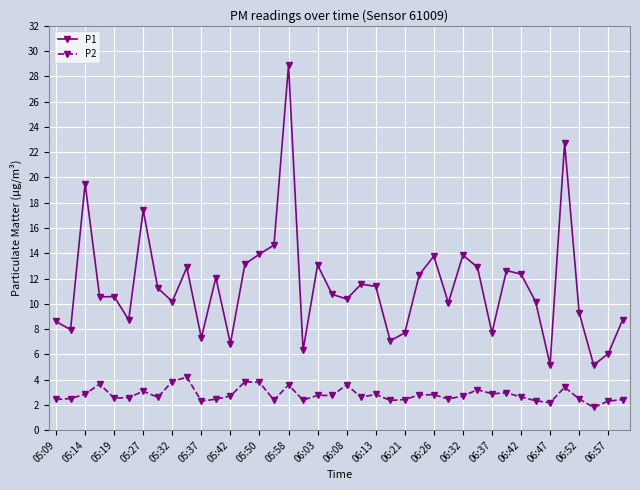

List the series in order of their peak value, lowest first.

P2, P1